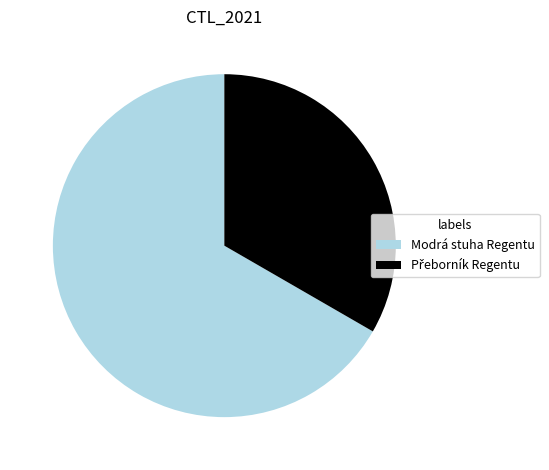

How many slices are in this pie chart?

2